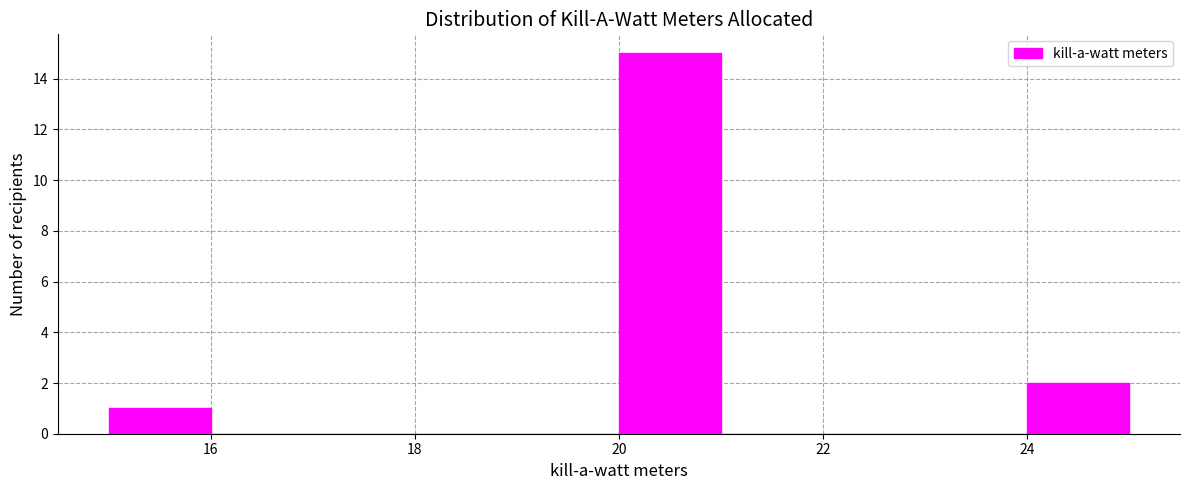

Reading left to right, transcribe this chart: for each bar, give the range it covers on the x-axis and its height. The values are not printed on the chart, so give them approximately, as read against the axis.

15 to 16: 1
16 to 17: 0
17 to 18: 0
18 to 19: 0
19 to 20: 0
20 to 21: 15
21 to 22: 0
22 to 23: 0
23 to 24: 0
24 to 25: 2